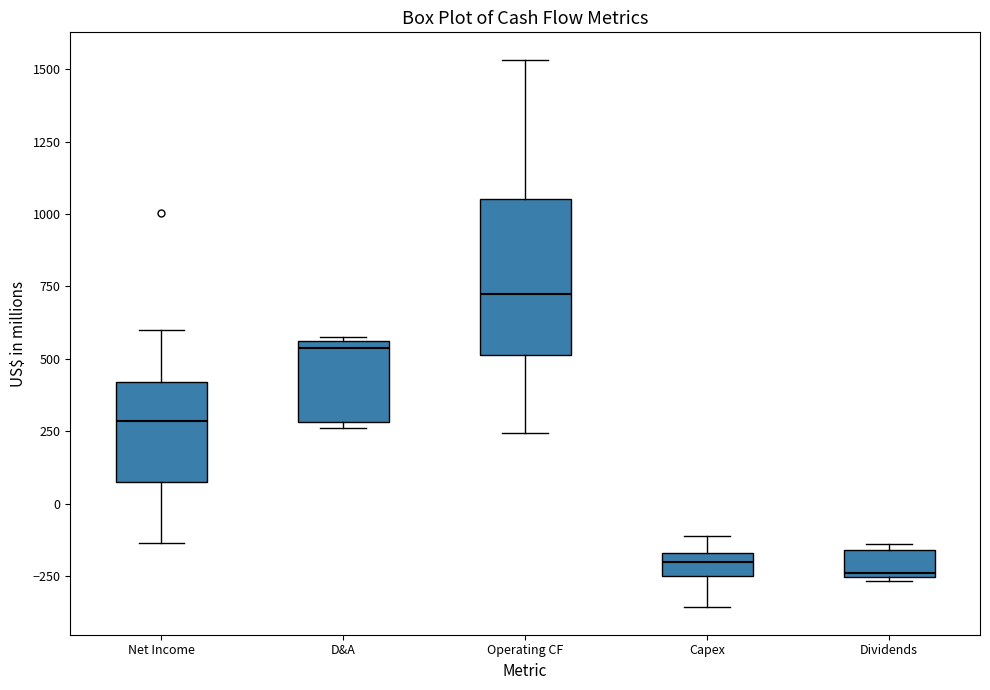

Comparing the boxes themselves (not the whiskers), which one is the tallest?

Operating CF